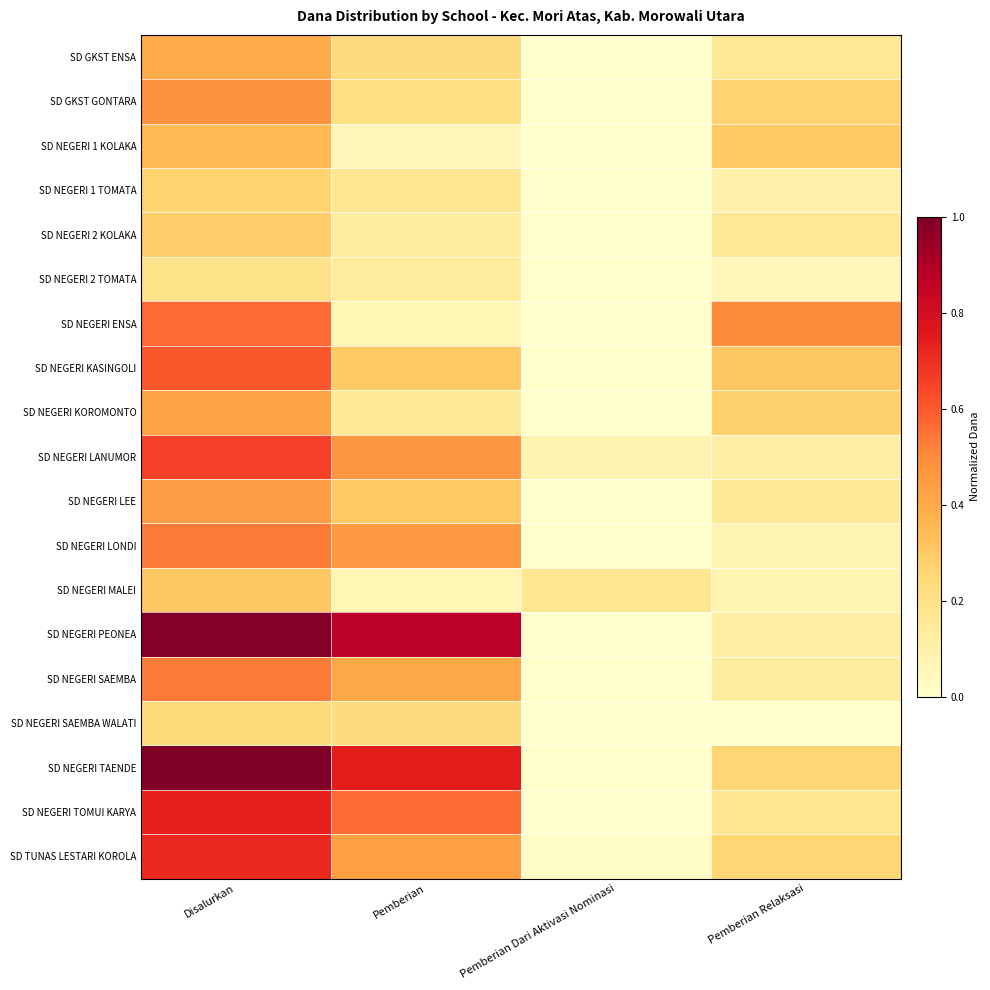

Reading left to right, extract all data points from this chart.

SD GKST ENSA: Disalurkan=0.4	Pemberian=0.2	Pemberian Dari Aktivasi Nominasi=0.0	Pemberian Relaksasi=0.2
SD GKST GONTARA: Disalurkan=0.5	Pemberian=0.2	Pemberian Dari Aktivasi Nominasi=0.0	Pemberian Relaksasi=0.3
SD NEGERI 1 KOLAKA: Disalurkan=0.4	Pemberian=0.1	Pemberian Dari Aktivasi Nominasi=0.0	Pemberian Relaksasi=0.3
SD NEGERI 1 TOMATA: Disalurkan=0.3	Pemberian=0.2	Pemberian Dari Aktivasi Nominasi=0.0	Pemberian Relaksasi=0.1
SD NEGERI 2 KOLAKA: Disalurkan=0.3	Pemberian=0.1	Pemberian Dari Aktivasi Nominasi=0.0	Pemberian Relaksasi=0.2
SD NEGERI 2 TOMATA: Disalurkan=0.2	Pemberian=0.1	Pemberian Dari Aktivasi Nominasi=0.0	Pemberian Relaksasi=0.1
SD NEGERI ENSA: Disalurkan=0.6	Pemberian=0.1	Pemberian Dari Aktivasi Nominasi=0.0	Pemberian Relaksasi=0.5
SD NEGERI KASINGOLI: Disalurkan=0.6	Pemberian=0.3	Pemberian Dari Aktivasi Nominasi=0.0	Pemberian Relaksasi=0.3
SD NEGERI KOROMONTO: Disalurkan=0.4	Pemberian=0.1	Pemberian Dari Aktivasi Nominasi=0.0	Pemberian Relaksasi=0.3
SD NEGERI LANUMOR: Disalurkan=0.7	Pemberian=0.5	Pemberian Dari Aktivasi Nominasi=0.1	Pemberian Relaksasi=0.1
SD NEGERI LEE: Disalurkan=0.4	Pemberian=0.3	Pemberian Dari Aktivasi Nominasi=0.0	Pemberian Relaksasi=0.1
SD NEGERI LONDI: Disalurkan=0.5	Pemberian=0.5	Pemberian Dari Aktivasi Nominasi=0.0	Pemberian Relaksasi=0.1
SD NEGERI MALEI: Disalurkan=0.3	Pemberian=0.1	Pemberian Dari Aktivasi Nominasi=0.2	Pemberian Relaksasi=0.1
SD NEGERI PEONEA: Disalurkan=1.0	Pemberian=0.9	Pemberian Dari Aktivasi Nominasi=0.0	Pemberian Relaksasi=0.1
SD NEGERI SAEMBA: Disalurkan=0.5	Pemberian=0.4	Pemberian Dari Aktivasi Nominasi=0.0	Pemberian Relaksasi=0.1
SD NEGERI SAEMBA WALATI: Disalurkan=0.2	Pemberian=0.2	Pemberian Dari Aktivasi Nominasi=0.0	Pemberian Relaksasi=0.0
SD NEGERI TAENDE: Disalurkan=1.0	Pemberian=0.7	Pemberian Dari Aktivasi Nominasi=0.0	Pemberian Relaksasi=0.3
SD NEGERI TOMUI KARYA: Disalurkan=0.7	Pemberian=0.6	Pemberian Dari Aktivasi Nominasi=0.0	Pemberian Relaksasi=0.2
SD TUNAS LESTARI KOROLA: Disalurkan=0.7	Pemberian=0.4	Pemberian Dari Aktivasi Nominasi=0.0	Pemberian Relaksasi=0.3